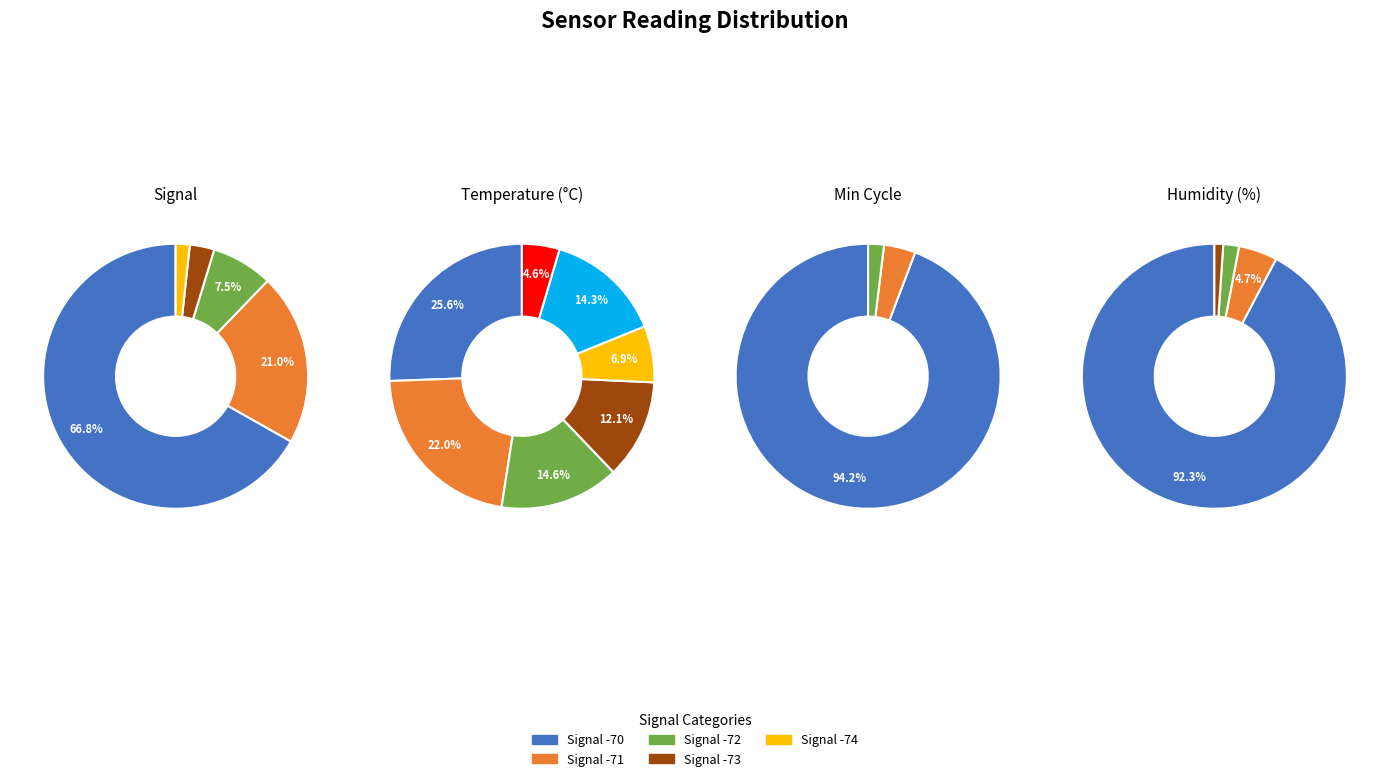

Is it true that PMS_P1 is 1% of the pie?

False